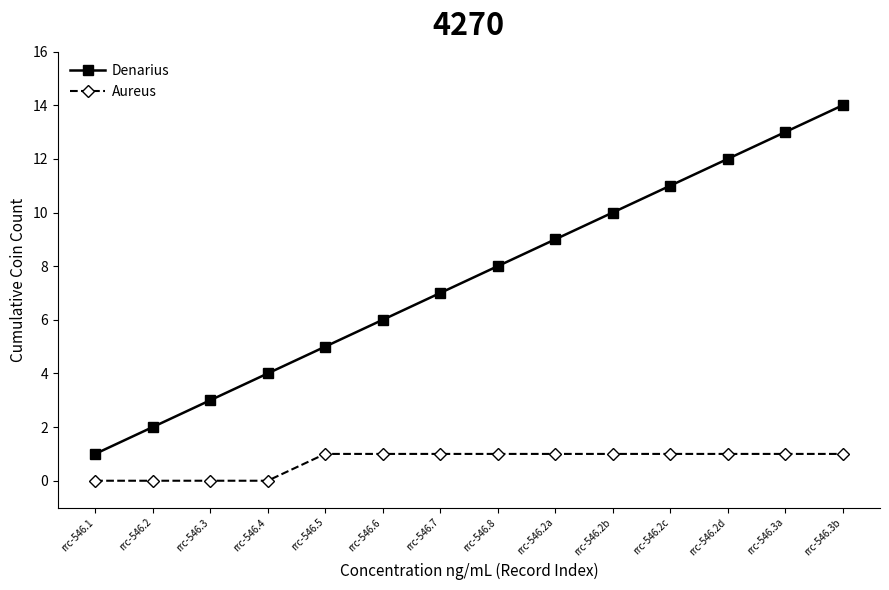

What are all the series names shown in the legend?

Denarius, Aureus